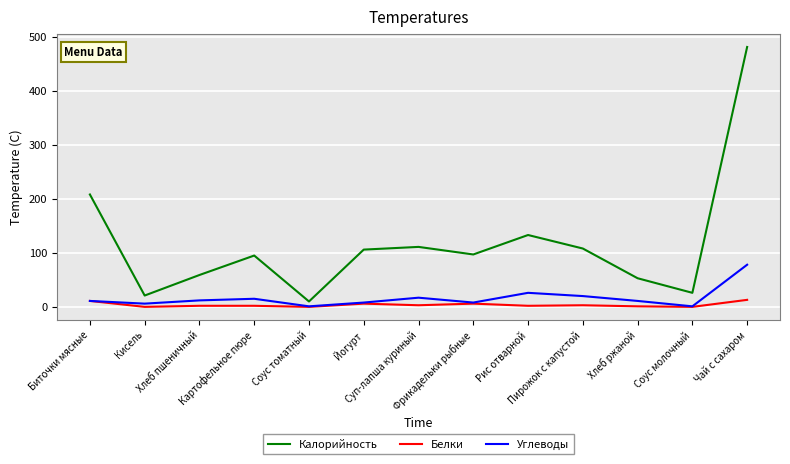

True or false: Калорийность has more than 0 points higher than both neighbors.

True